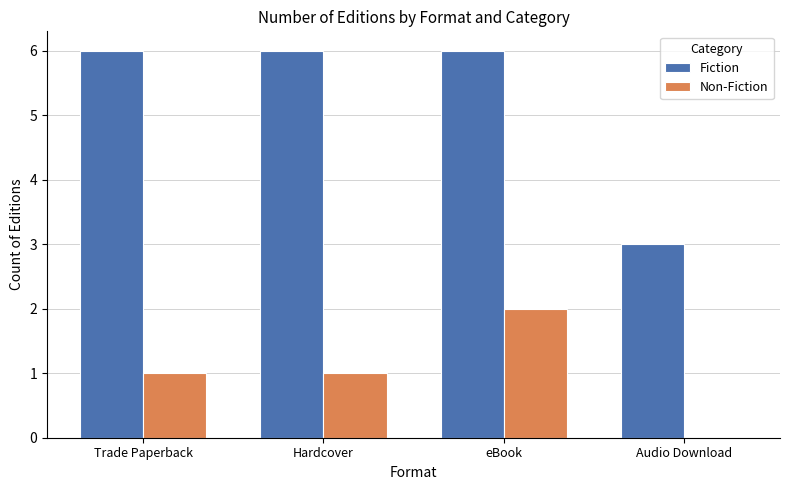

Reading right to left, extract all data points from this chart.

Fiction: 3	6	6	6
Non-Fiction: 0	2	1	1